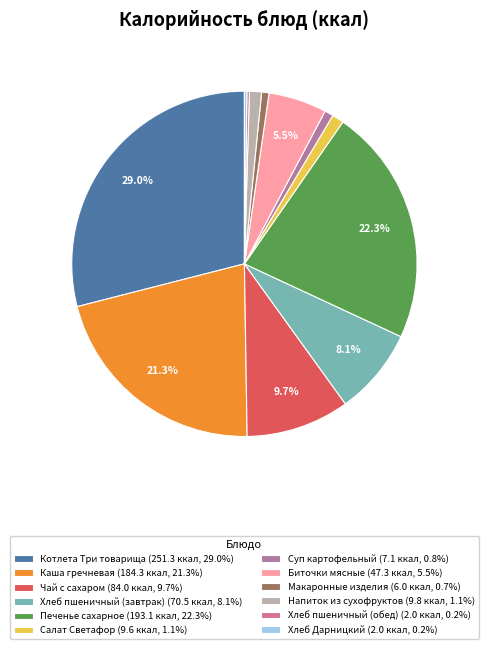

How many slices are in this pie chart?

12